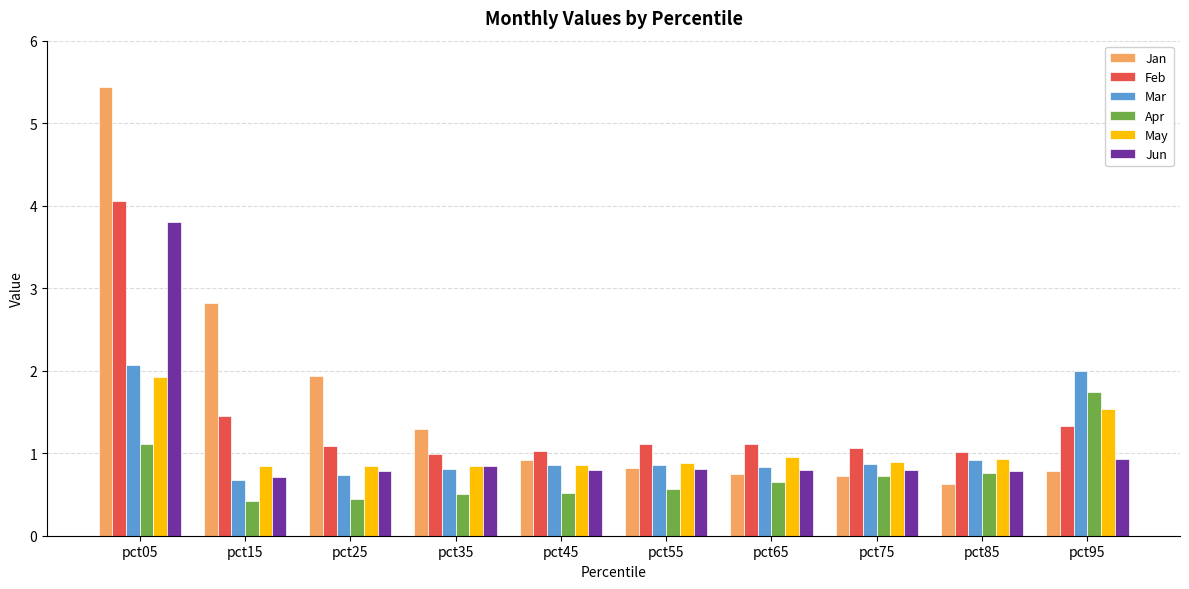

How many bars are there in each group?

6